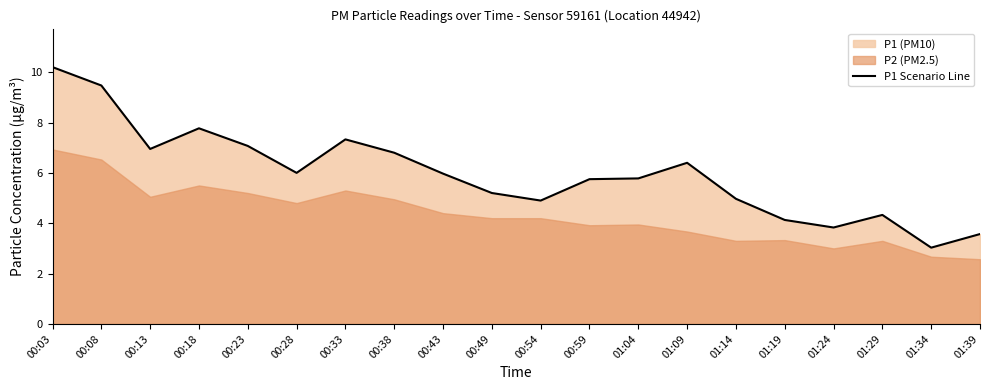

Is it true that the value at 00:43 is 6.0?

True